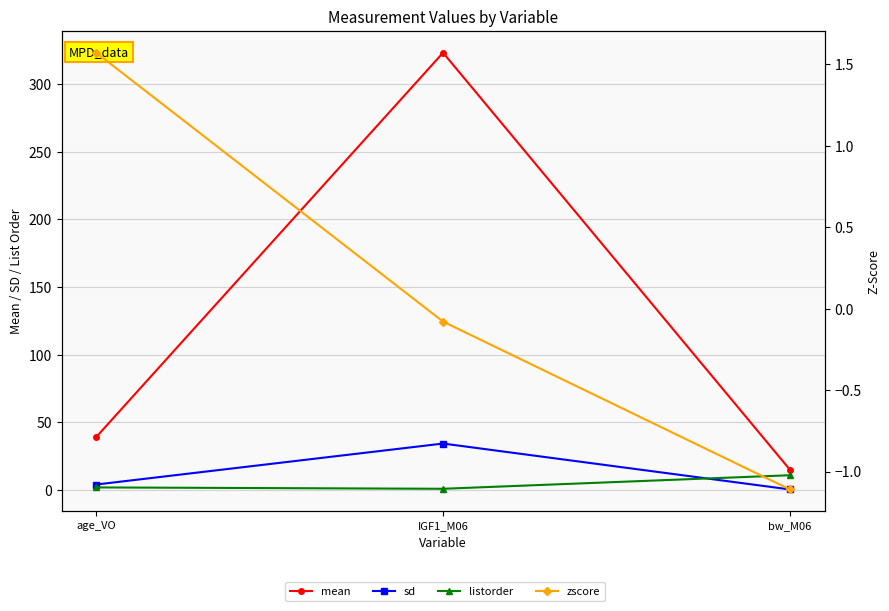

What is the lowest value of the sd series?

0.5